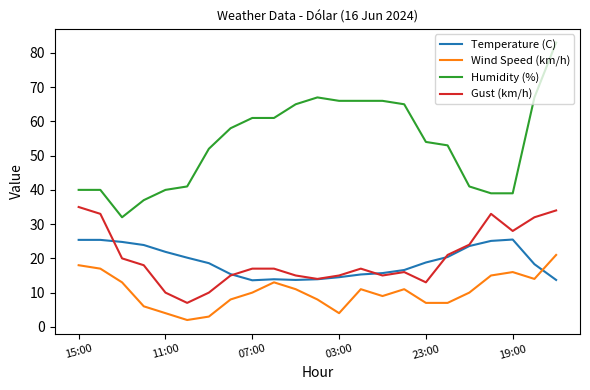

True or false: Wind Speed (km/h) and Gust (km/h) intersect in this chart.

False